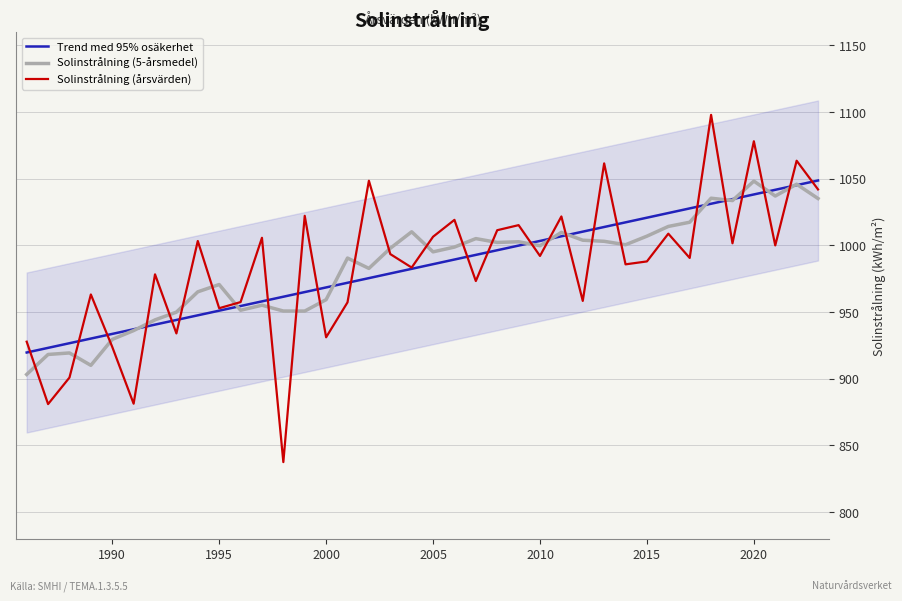

What is the lowest value of the Solinstrålning (årsvärden) series?

837.5